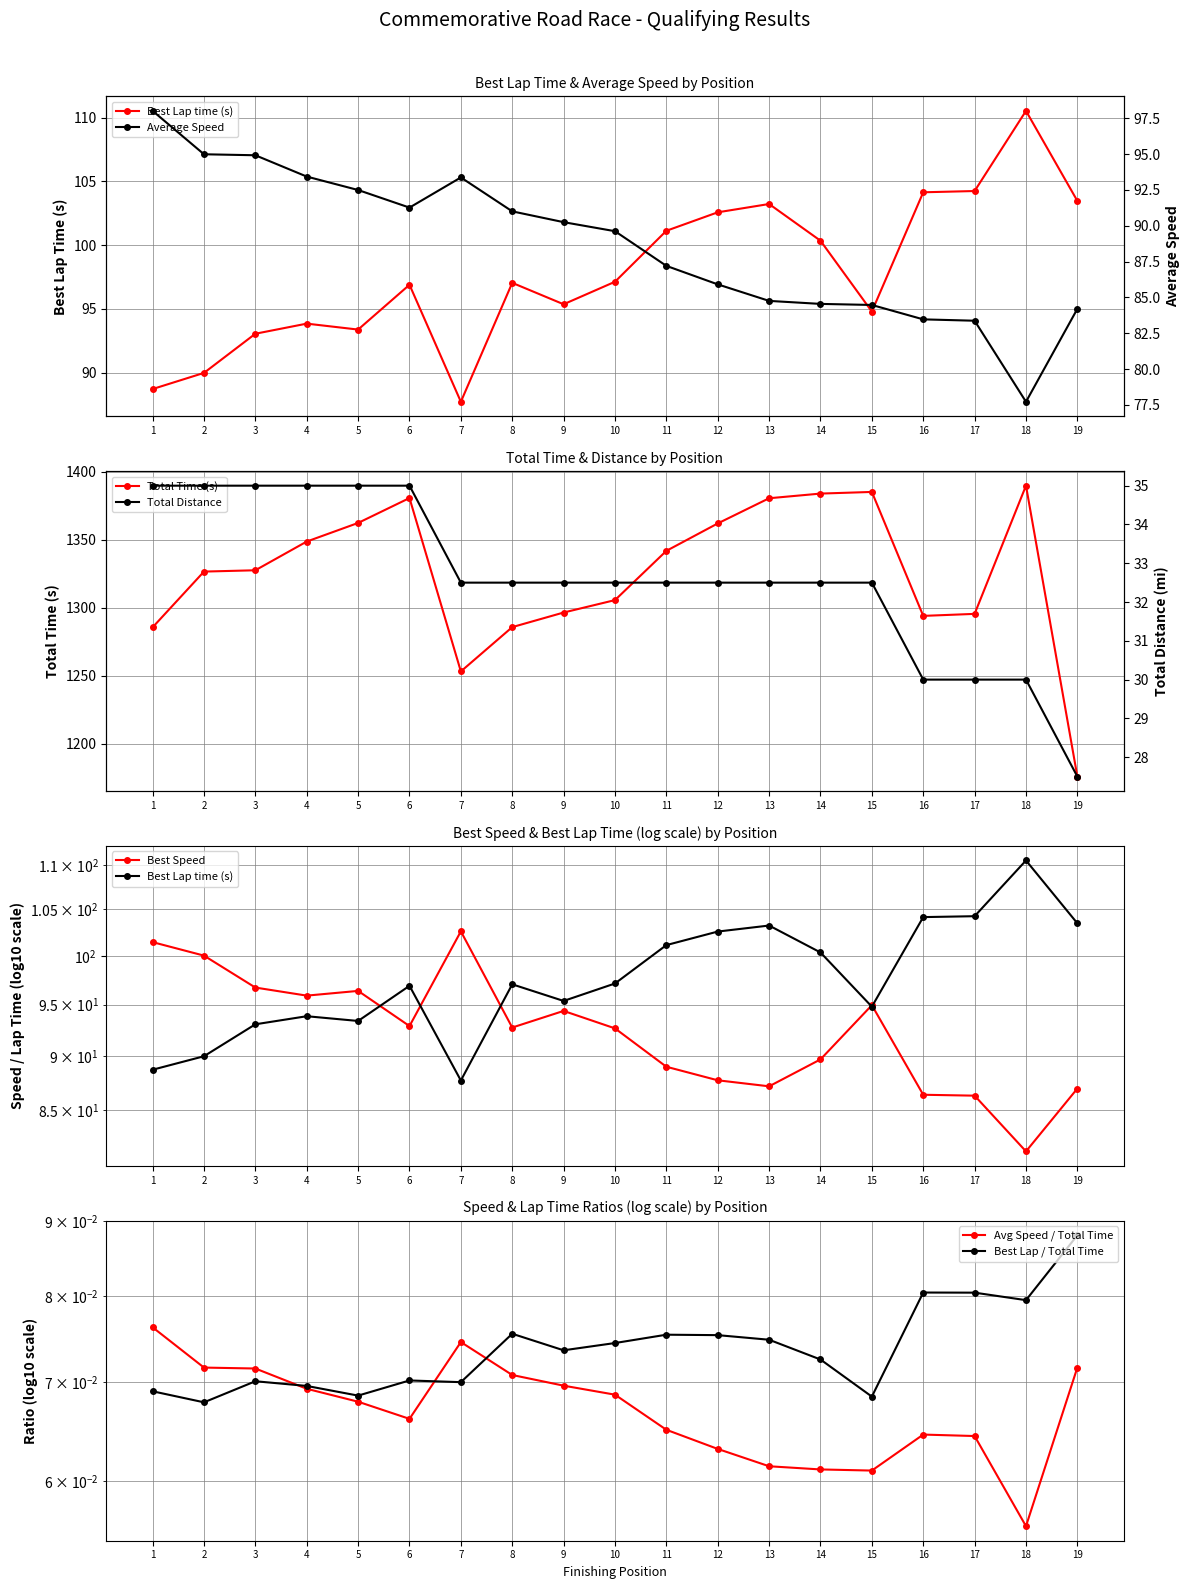

In Average Speed, how many points are higher than both neighbors (excluding endpoints)?

1